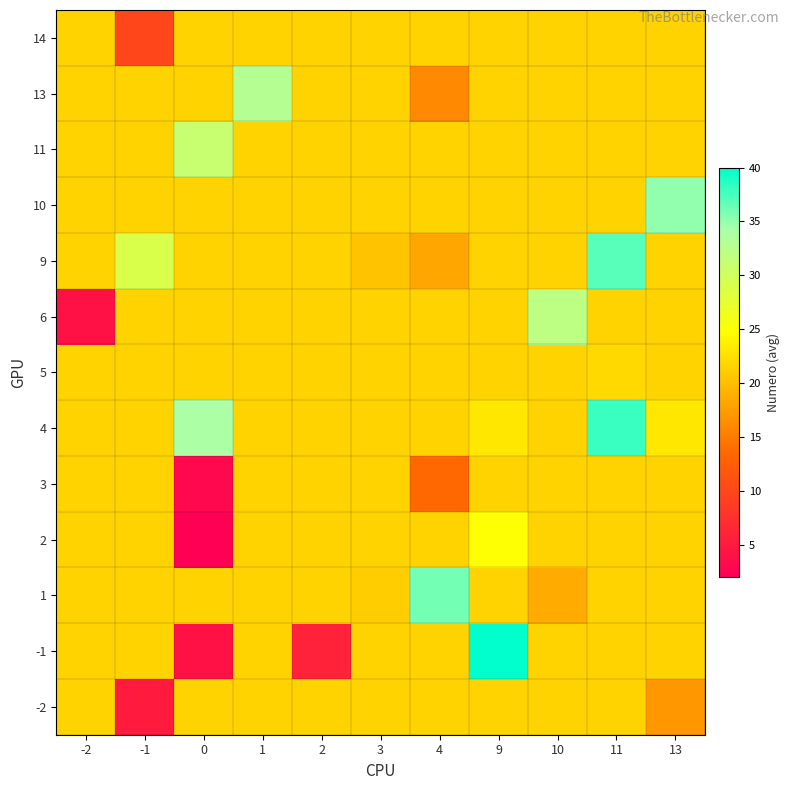

Reading left to right, transcribe all the data shown in this chart.

-2: -2=21.5	-1=5.0	0=21.5	1=21.5	2=21.5	3=21.5	4=21.5	9=21.5	10=21.5	11=21.5	13=17.0
-1: -2=21.5	-1=21.5	0=4.0	1=21.5	2=6.0	3=21.5	4=21.5	9=40.0	10=21.5	11=21.5	13=21.5
1: -2=21.5	-1=21.5	0=21.5	1=21.5	2=21.5	3=21.0	4=36.0	9=21.5	10=18.5	11=21.5	13=21.5
2: -2=21.5	-1=21.5	0=2.0	1=21.5	2=21.5	3=21.5	4=21.5	9=25.0	10=21.5	11=21.5	13=21.5
3: -2=21.5	-1=21.5	0=3.0	1=21.5	2=21.5	3=21.5	4=13.5	9=21.5	10=21.5	11=21.5	13=21.5
4: -2=21.5	-1=21.5	0=34.0	1=21.5	2=21.5	3=21.5	4=21.5	9=23.0	10=21.5	11=38.0	13=23.0
5: -2=21.5	-1=21.5	0=21.5	1=21.5	2=21.5	3=21.5	4=21.5	9=21.5	10=21.5	11=22.0	13=21.5
6: -2=4.0	-1=21.5	0=21.5	1=21.5	2=21.5	3=21.5	4=21.5	9=21.5	10=32.0	11=21.5	13=21.5
9: -2=21.5	-1=29.0	0=21.5	1=21.5	2=21.5	3=20.3	4=18.2	9=21.5	10=21.5	11=37.0	13=21.5
10: -2=21.5	-1=21.5	0=21.5	1=21.5	2=21.5	3=21.5	4=21.5	9=21.5	10=21.5	11=21.5	13=35.0
11: -2=21.5	-1=21.5	0=31.0	1=21.5	2=21.5	3=21.5	4=21.5	9=21.5	10=21.5	11=21.5	13=21.5
13: -2=21.5	-1=21.5	0=21.5	1=33.0	2=21.5	3=21.5	4=16.0	9=21.5	10=21.5	11=21.5	13=21.5
14: -2=21.5	-1=10.0	0=21.5	1=21.5	2=21.5	3=21.5	4=21.5	9=21.5	10=21.5	11=21.5	13=21.5